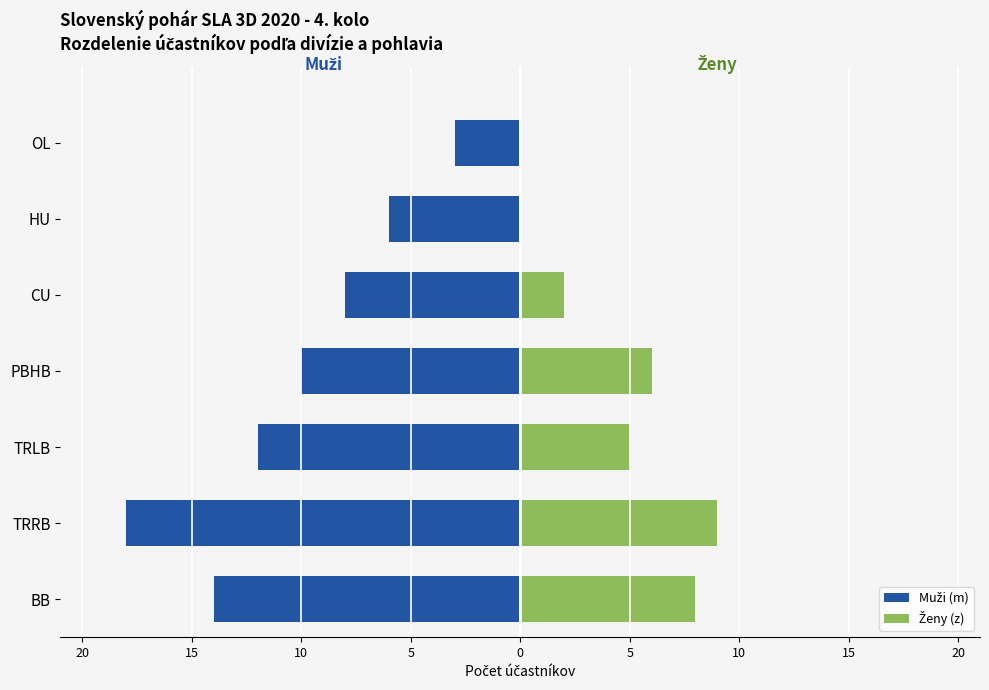

How many bars are there in each group?

2